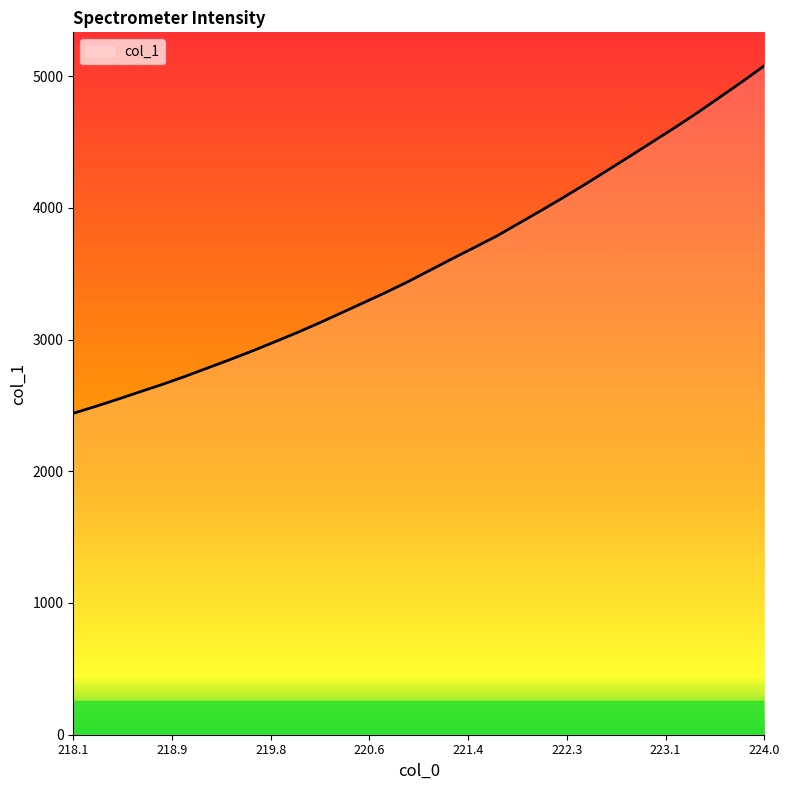

What is the difference between the maximum and minimum values?

2638.2